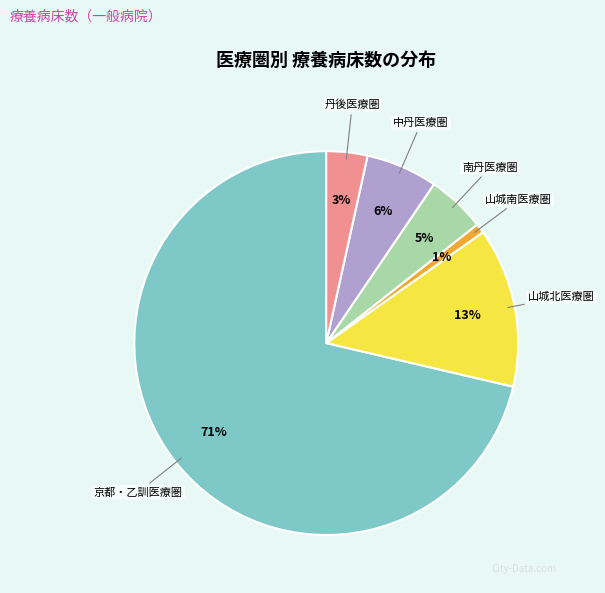

To the nearest percent, what is the average slice percentage?

17%